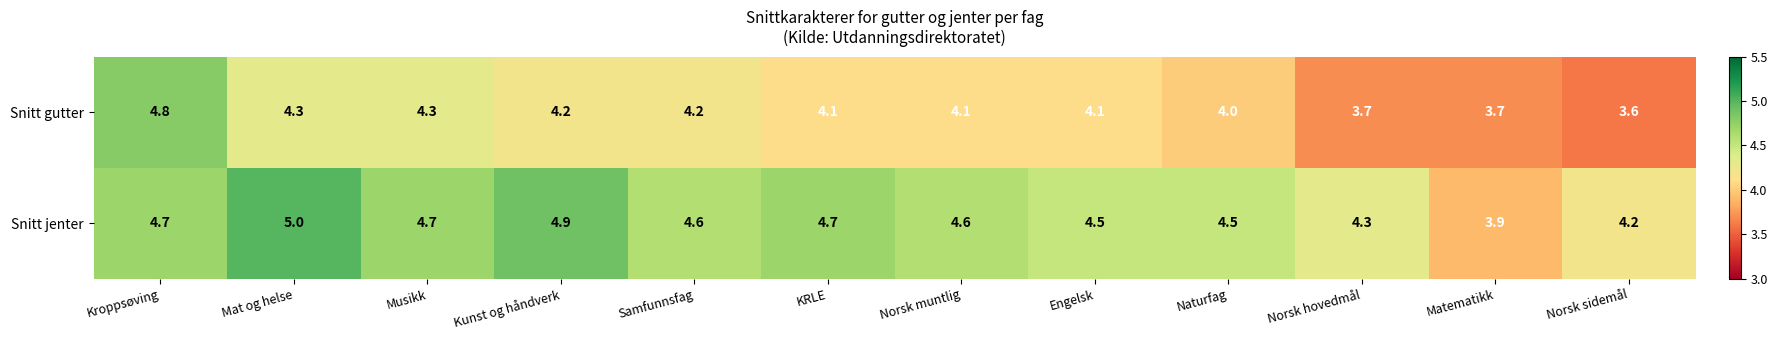

Reading left to right, transcribe all the data shown in this chart.

Snitt gutter: Kroppsøving=4.8	Mat og helse=4.3	Musikk=4.3	Kunst og håndverk=4.2	Samfunnsfag=4.2	KRLE=4.1	Norsk muntlig=4.1	Engelsk=4.1	Naturfag=4.0	Norsk hovedmål=3.7	Matematikk=3.7	Norsk sidemål=3.6
Snitt jenter: Kroppsøving=4.7	Mat og helse=5.0	Musikk=4.7	Kunst og håndverk=4.9	Samfunnsfag=4.6	KRLE=4.7	Norsk muntlig=4.6	Engelsk=4.5	Naturfag=4.5	Norsk hovedmål=4.3	Matematikk=3.9	Norsk sidemål=4.2